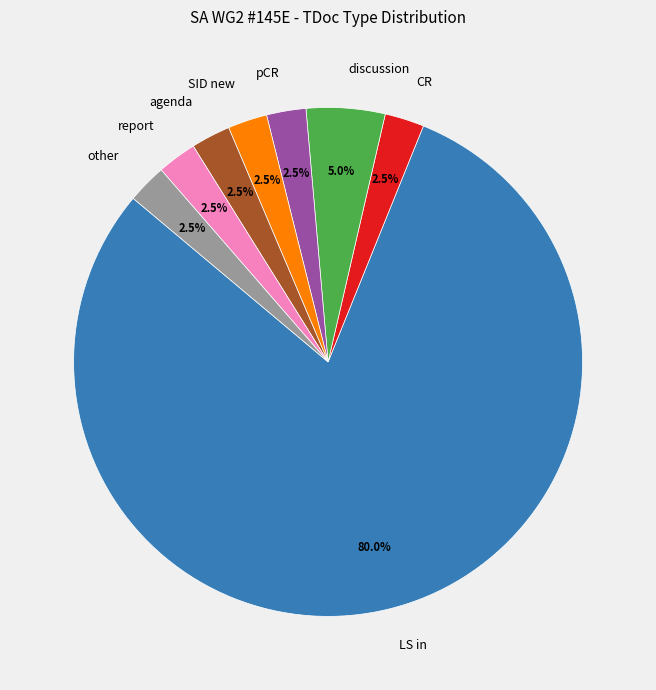

Which has a higher value, report or discussion?

discussion